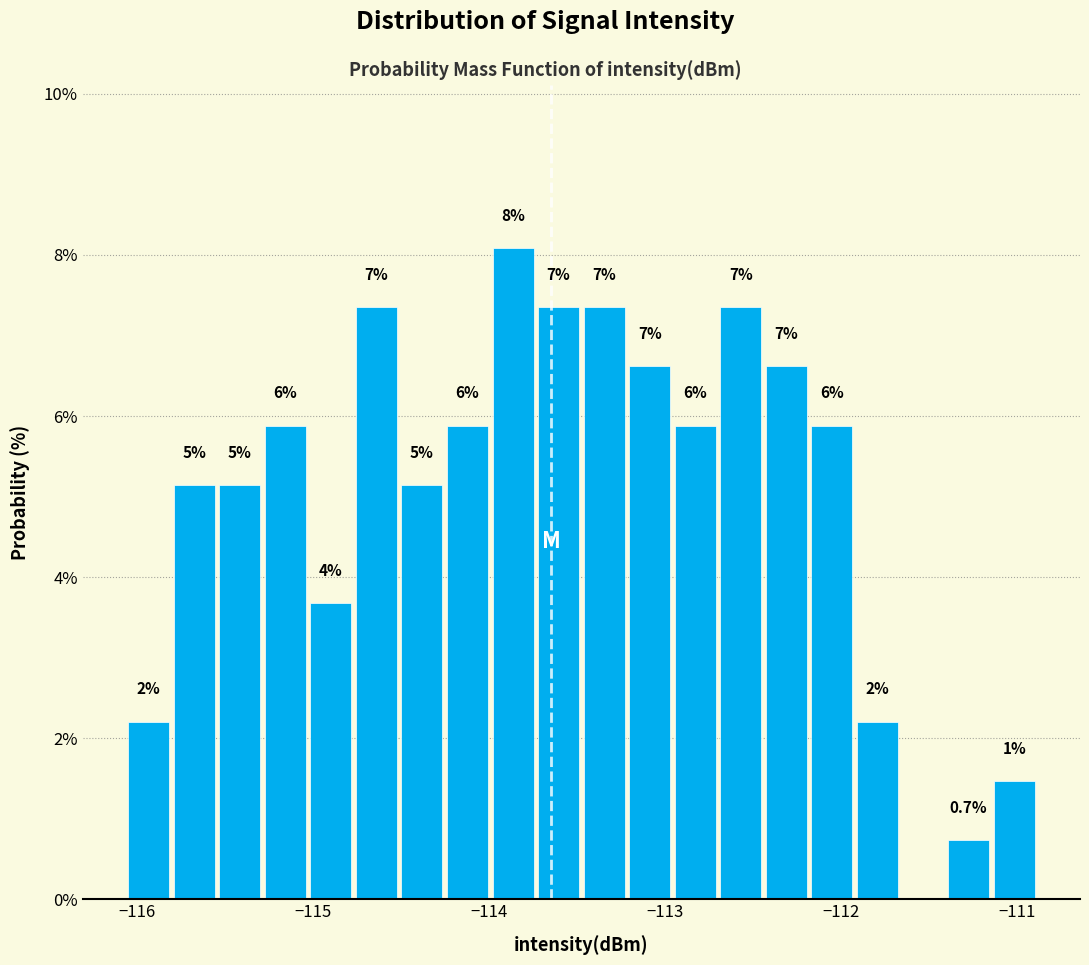

Read against the x-axis, roughly where is the centre of the tallest bar?

-113.9